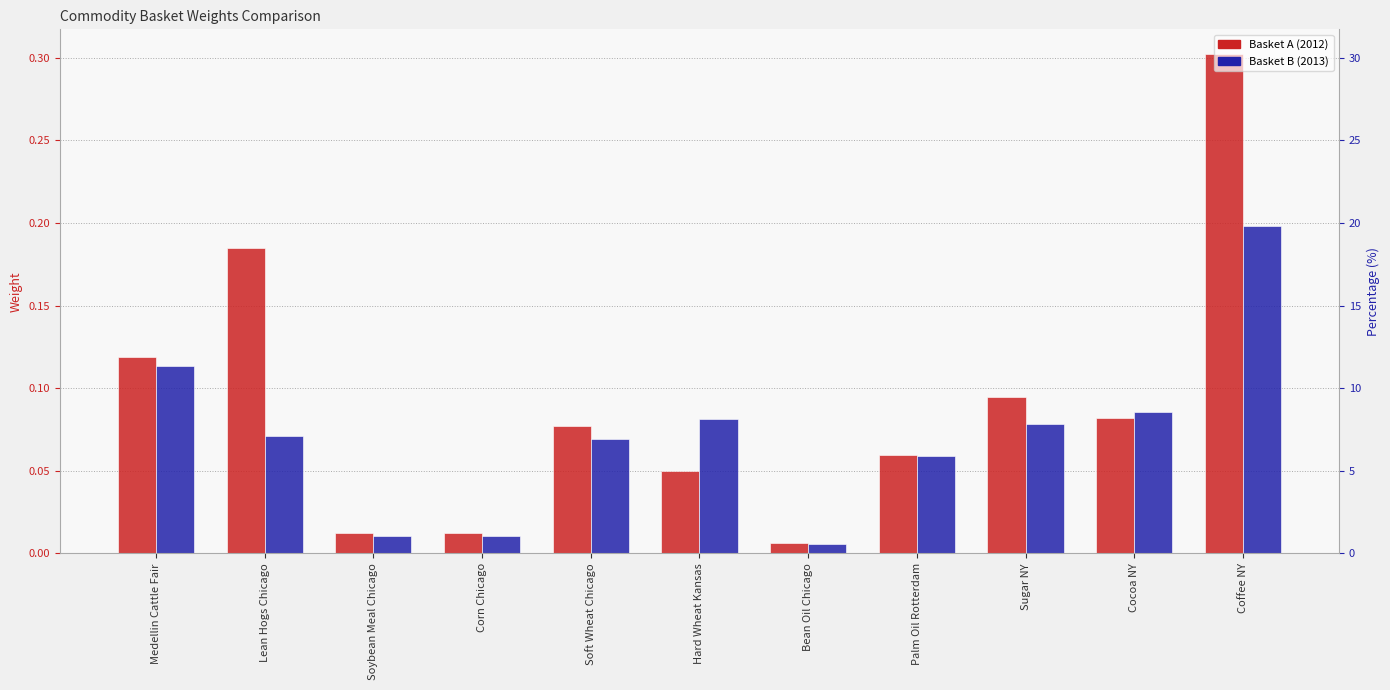

What is the difference between the maximum and minimum values in the Basket A (2012) series?

0.3